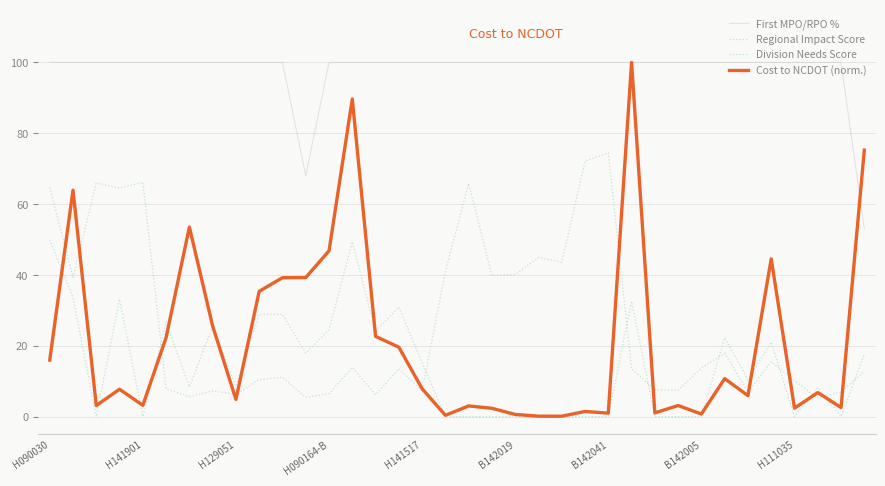

Reading right to left, what are all the values shown in this chart?

First MPO/RPO %: 53.0	100.0	100.0	100.0	100.0	100.0	100.0	100.0	100.0	100.0	100.0	100.0	100.0	100.0	100.0	100.0	100.0	100.0	100.0	100.0	100.0	100.0	100.0	100.0	68.0	100.0	100.0	100.0	100.0	100.0	100.0	100.0	100.0	100.0	100.0	100.0
Regional Impact Score: 17.6	0.0	8.1	0.0	21.0	10.4	22.3	0.0	0.0	0.0	32.5	0.0	0.0	0.0	0.0	0.0	0.0	0.0	0.0	15.2	30.9	24.1	49.4	24.5	17.9	28.9	28.9	8.6	25.4	8.4	26.7	0.0	33.1	0.0	33.7	49.9
Division Needs Score: 12.8	7.0	5.2	10.2	15.5	7.0	17.9	13.8	7.5	7.6	13.6	74.5	72.1	43.6	44.9	40.1	39.8	65.8	41.0	7.3	13.5	6.2	13.8	6.5	5.4	11.1	10.5	6.3	7.3	5.6	7.8	66.2	64.6	66.0	39.3	64.7
Cost to NCDOT (norm.): 75.2	2.6	6.8	2.4	44.5	5.9	10.7	0.7	3.1	1.1	100.0	1.0	1.5	0.1	0.1	0.6	2.3	3.0	0.4	7.9	19.6	22.7	89.7	46.8	39.3	39.2	35.4	4.9	25.6	53.5	22.3	3.2	7.7	3.1	63.9	16.0